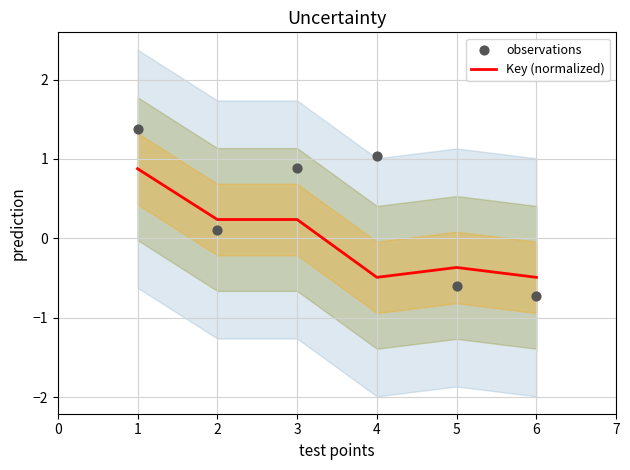

Which series has the largest Y range (max minus min)?

observations